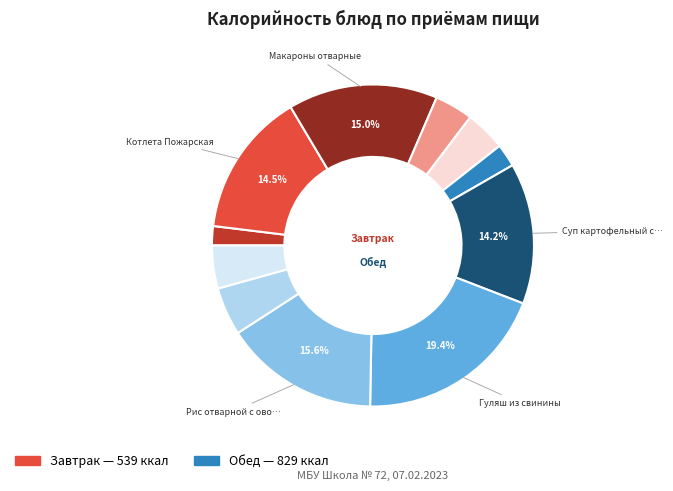

To the nearest percent, what is the combined percentage of Гуляш из свинины and Десерт фруктовый (мандарин)?

22%